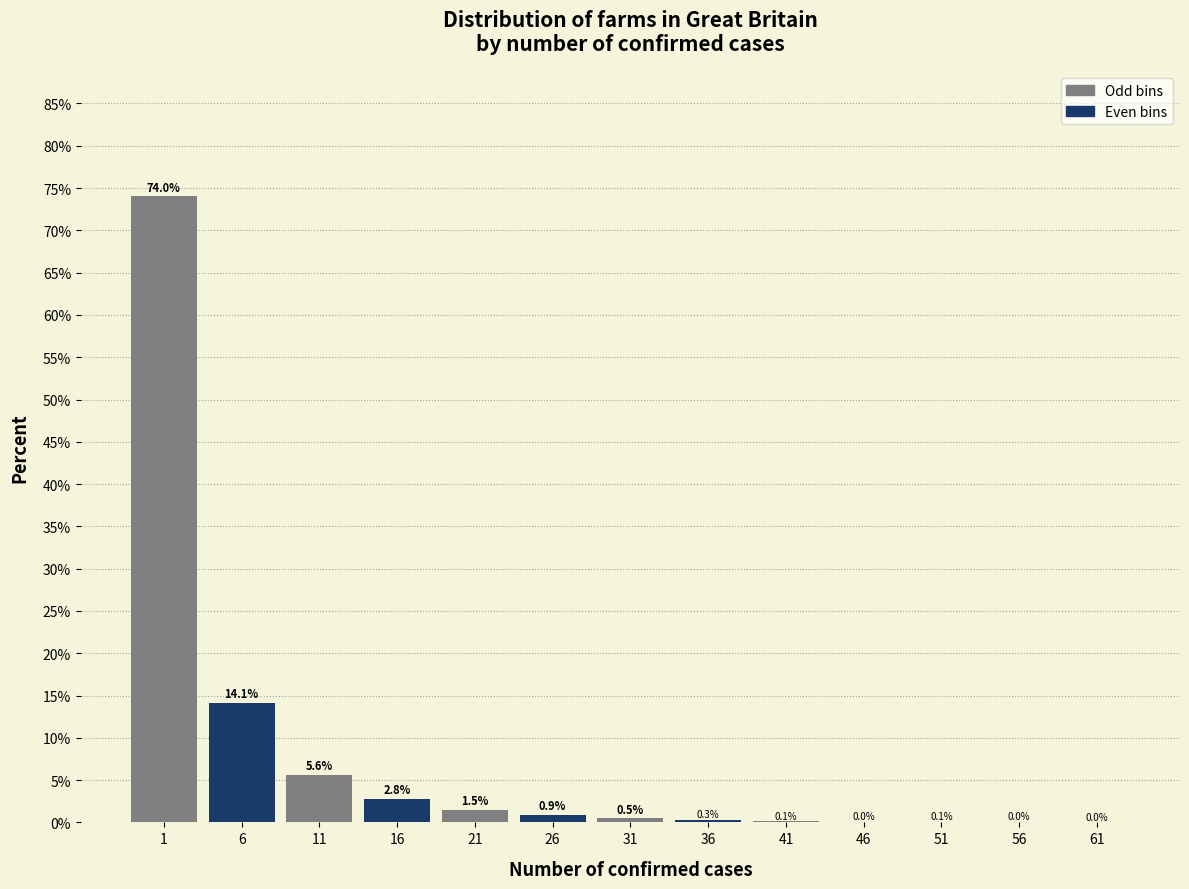

What is the change in value from 11 to 56?

-5.6